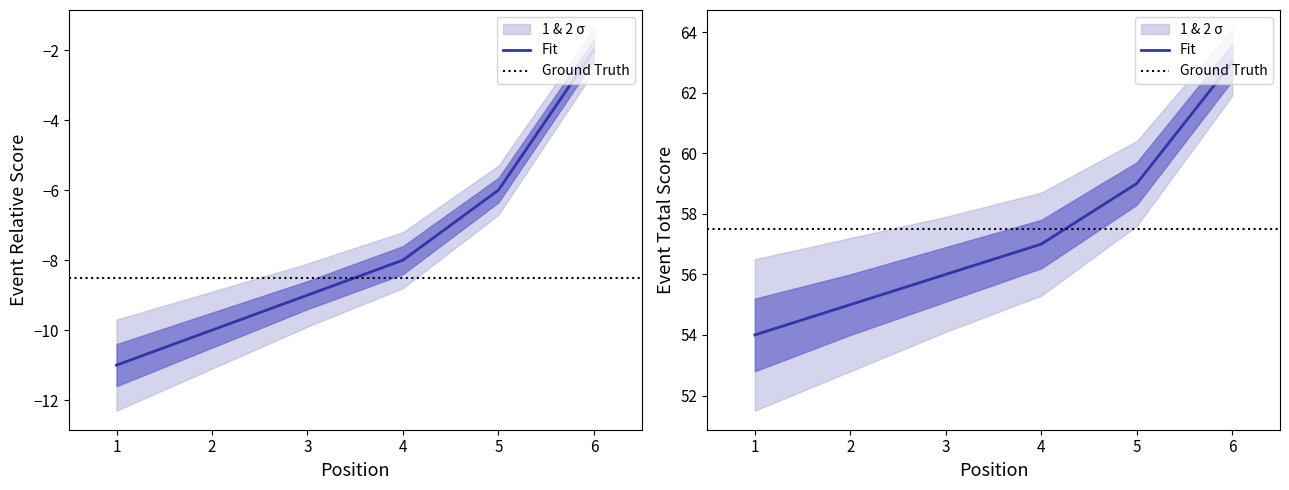

The value of event_relative_score at 3 is -9. True or false?

True